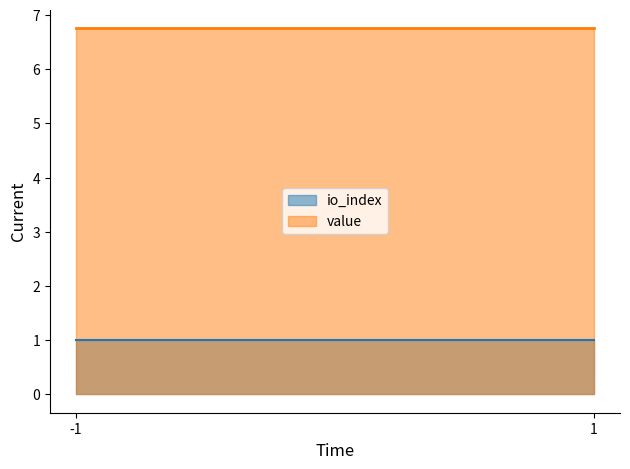

Rank the series at -1 from highest to lowest value.

value, io_index